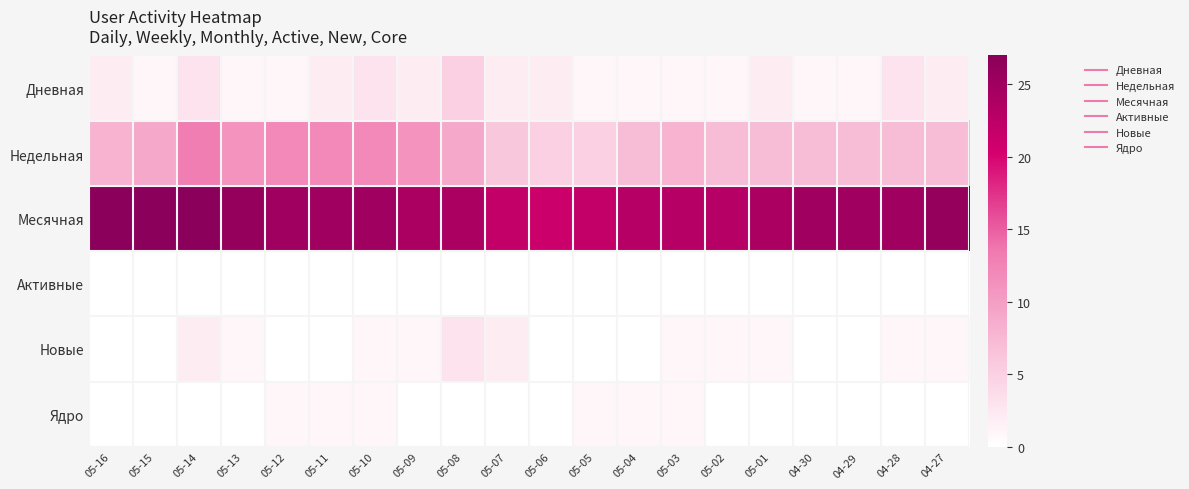

Reading left to right, extract all data points from this chart.

Дневная: 05-16=2	05-15=1	05-14=3	05-13=1	05-12=1	05-11=2	05-10=3	05-09=2	05-08=5	05-07=2	05-06=2	05-05=1	05-04=1	05-03=1	05-02=1	05-01=2	04-30=1	04-29=1	04-28=3	04-27=2
Недельная: 05-16=8	05-15=9	05-14=13	05-13=11	05-12=12	05-11=12	05-10=12	05-09=11	05-08=9	05-07=6	05-06=5	05-05=5	05-04=7	05-03=8	05-02=7	05-01=7	04-30=7	04-29=7	04-28=7	04-27=7
Месячная: 05-16=27	05-15=27	05-14=27	05-13=26	05-12=25	05-11=25	05-10=25	05-09=24	05-08=24	05-07=22	05-06=21	05-05=22	05-04=23	05-03=23	05-02=23	05-01=24	04-30=25	04-29=25	04-28=25	04-27=26
Активные: 05-16=0	05-15=0	05-14=0	05-13=0	05-12=0	05-11=0	05-10=0	05-09=0	05-08=0	05-07=0	05-06=0	05-05=0	05-04=0	05-03=0	05-02=0	05-01=0	04-30=0	04-29=0	04-28=0	04-27=0
Новые: 05-16=0	05-15=0	05-14=2	05-13=1	05-12=0	05-11=0	05-10=1	05-09=1	05-08=3	05-07=2	05-06=0	05-05=0	05-04=0	05-03=1	05-02=1	05-01=1	04-30=0	04-29=0	04-28=1	04-27=1
Ядро: 05-16=0	05-15=0	05-14=0	05-13=0	05-12=1	05-11=1	05-10=1	05-09=0	05-08=0	05-07=0	05-06=0	05-05=1	05-04=1	05-03=1	05-02=0	05-01=0	04-30=0	04-29=0	04-28=0	04-27=0